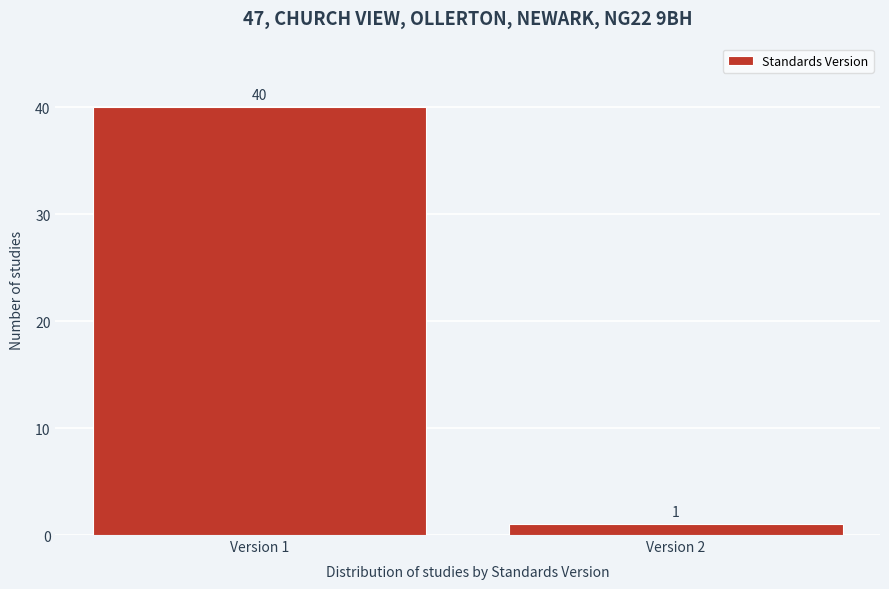

Reading right to left, what are all the values shown in this chart?

1	40